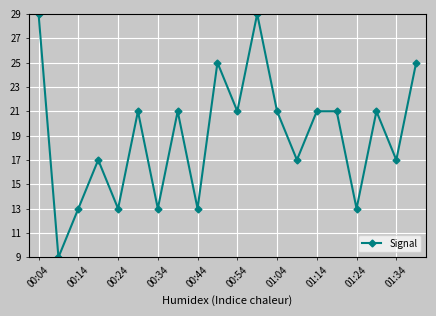

What is the greatest value displayed?

29